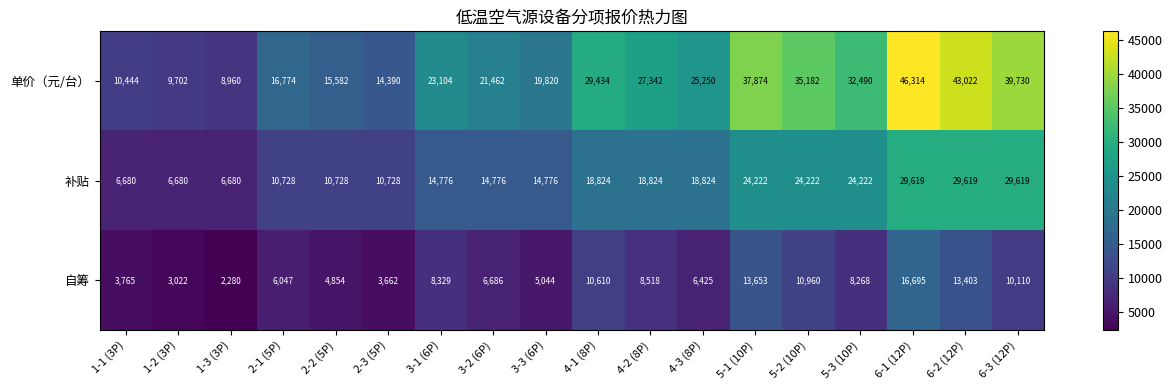

What is the total value across all series at 6-2 (12P)?

86044